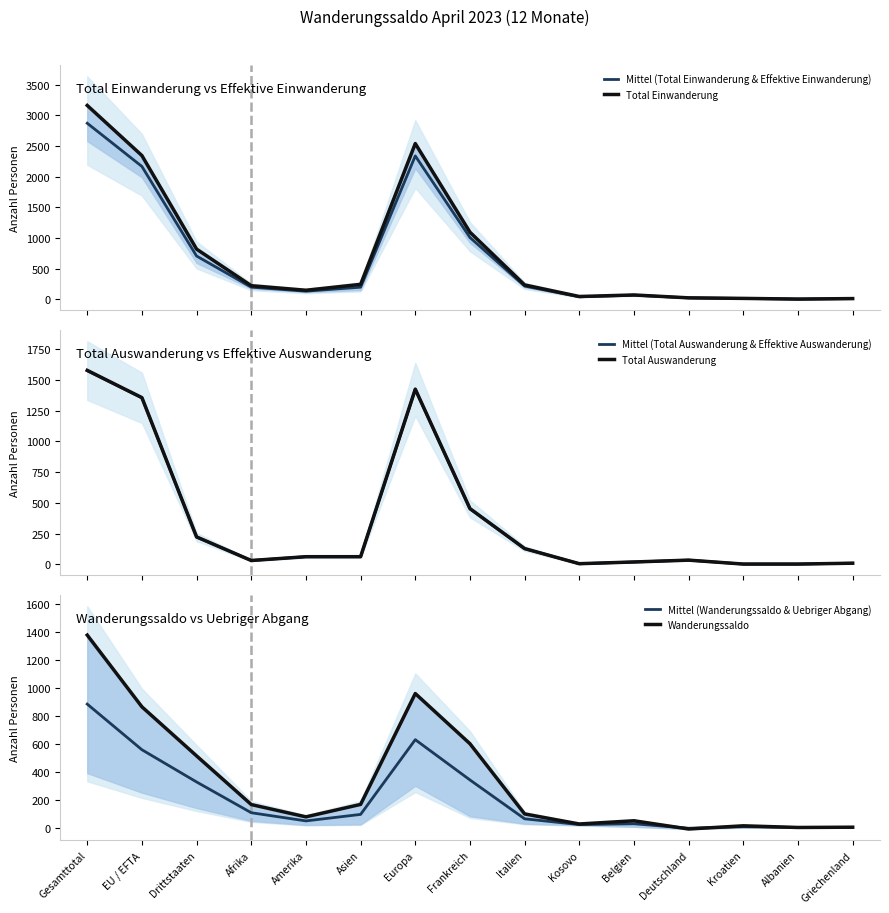

How many series are shown in this chart?

6